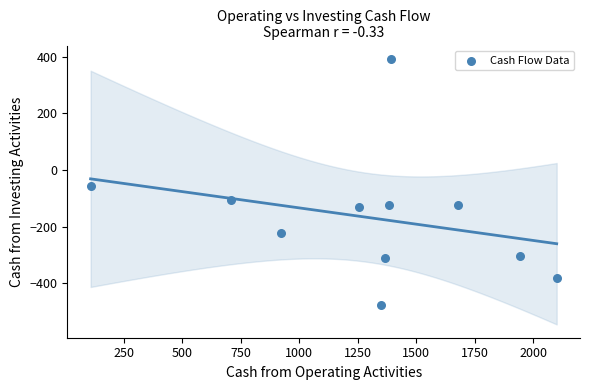

What is the average X value?

1293